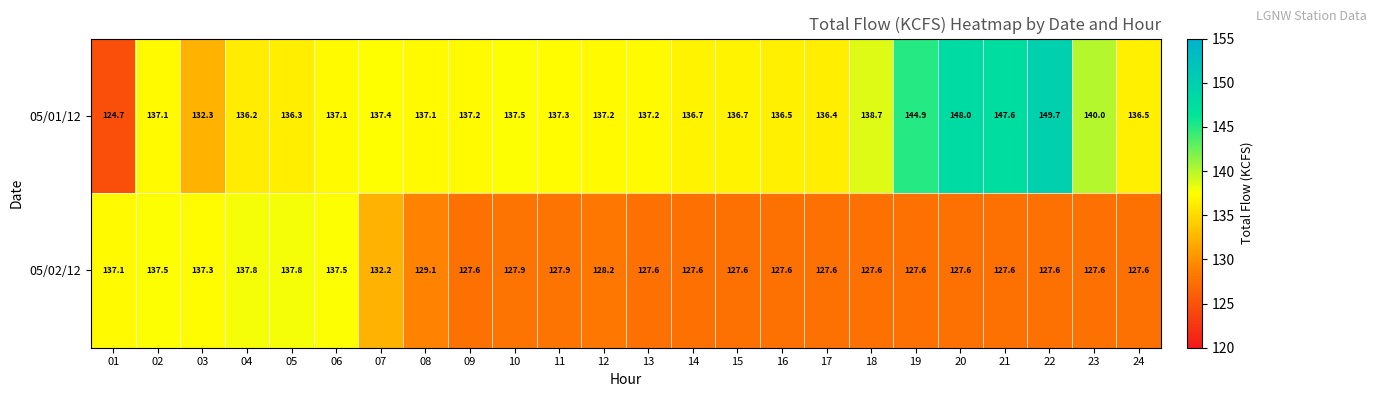

What value does the 05/02/12 series have at 01?

137.1